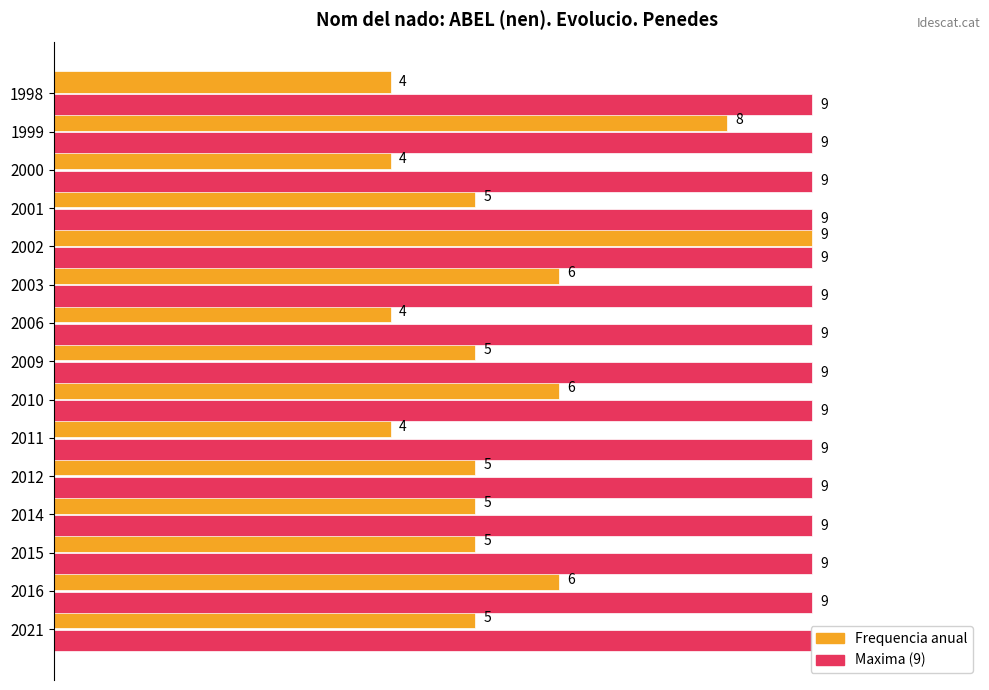

Count the number of data series in this chart.

2